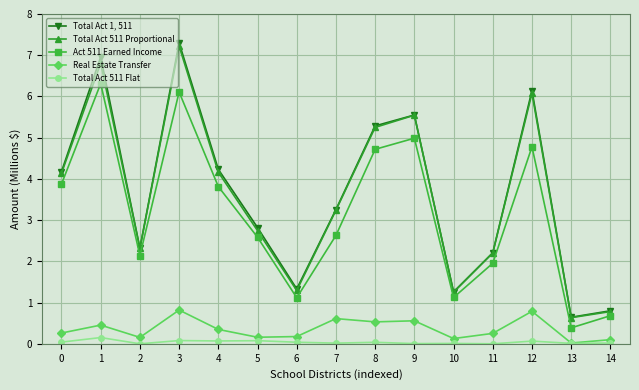

The value of Total Act 1, 511 at 7 is 4.8. True or false?

False